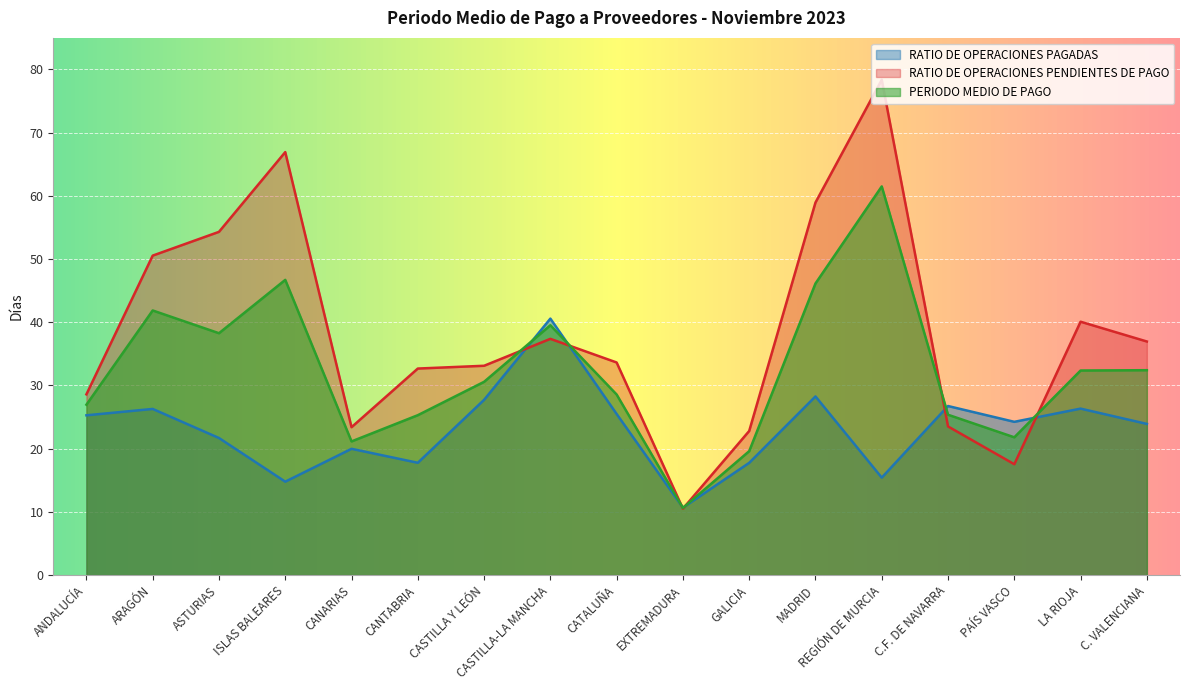

What is the difference between the second highest and minimum values in the RATIO DE OPERACIONES PENDIENTES DE PAGO series?

56.4